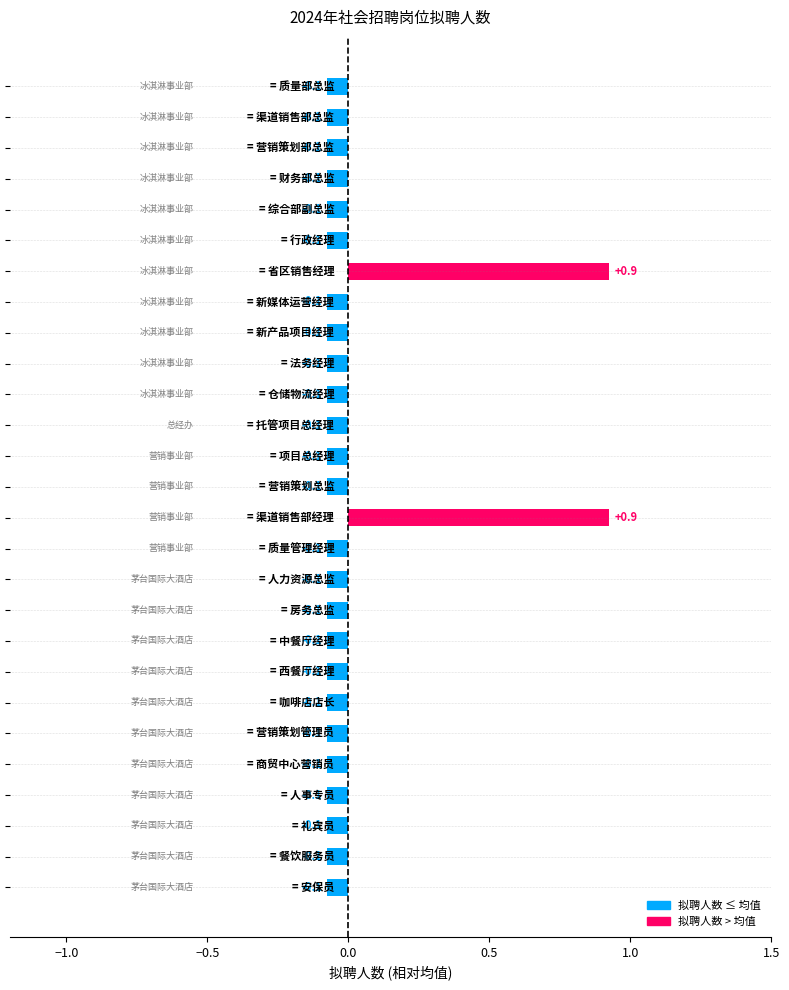

What is the difference between the second highest and minimum values?

1.0